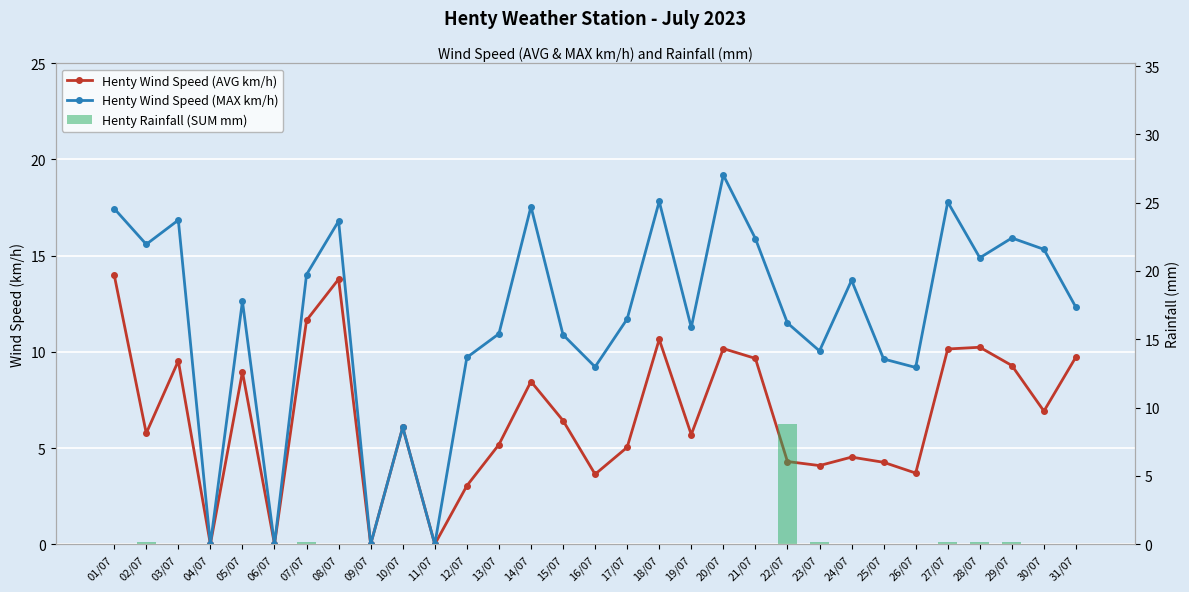

Which series has the largest range (max minus min)?

Henty Wind Speed (MAX km/h)